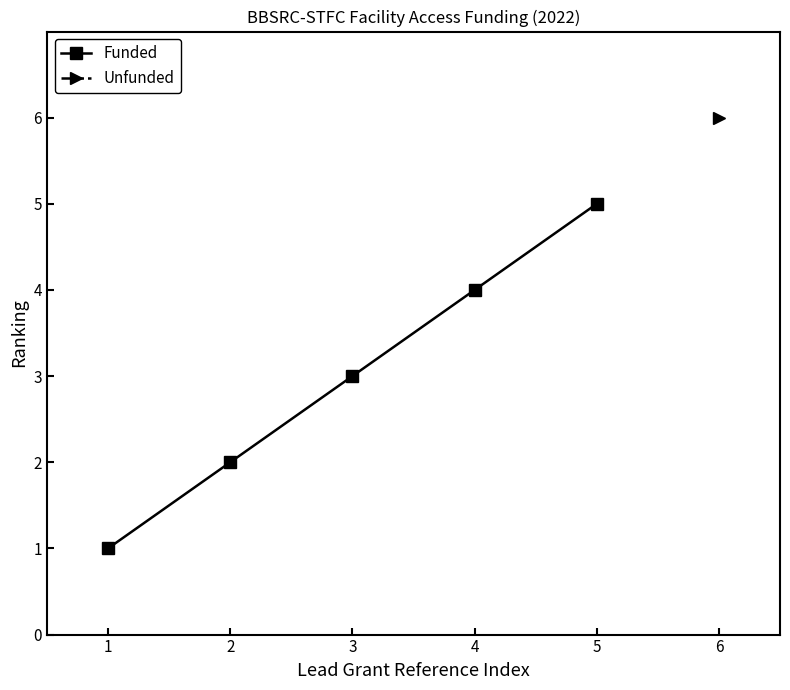

The chart shows a value of 3 at 3. True or false?

True